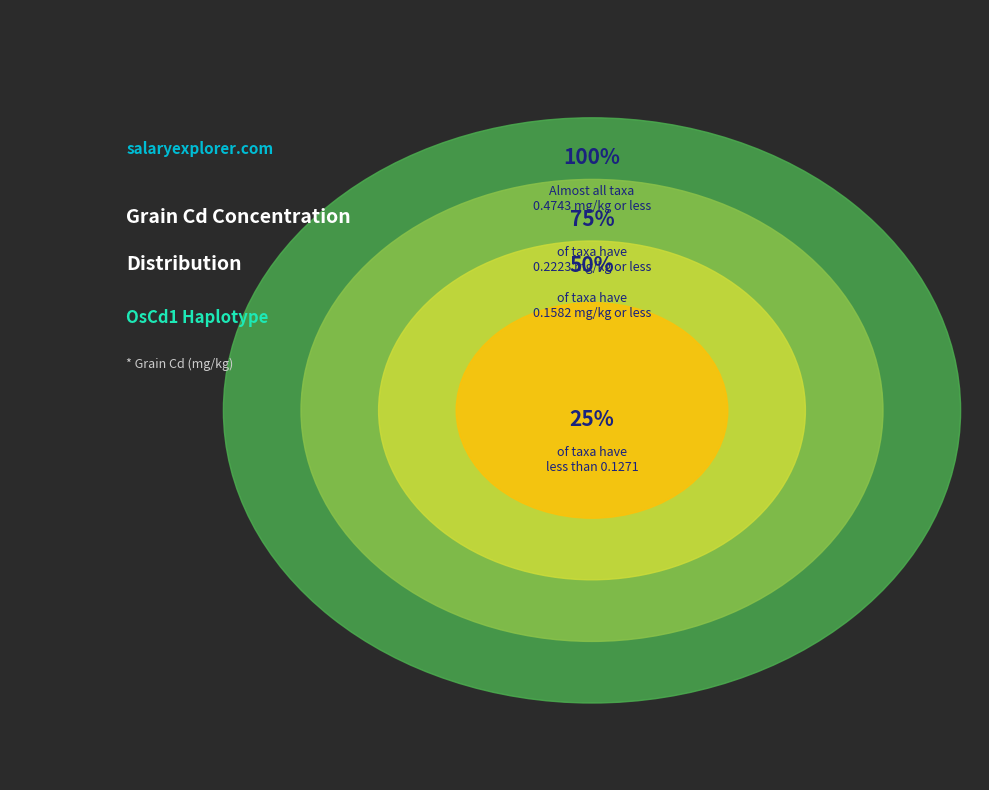

Does CH1054 account for over 50% of the chart?

No